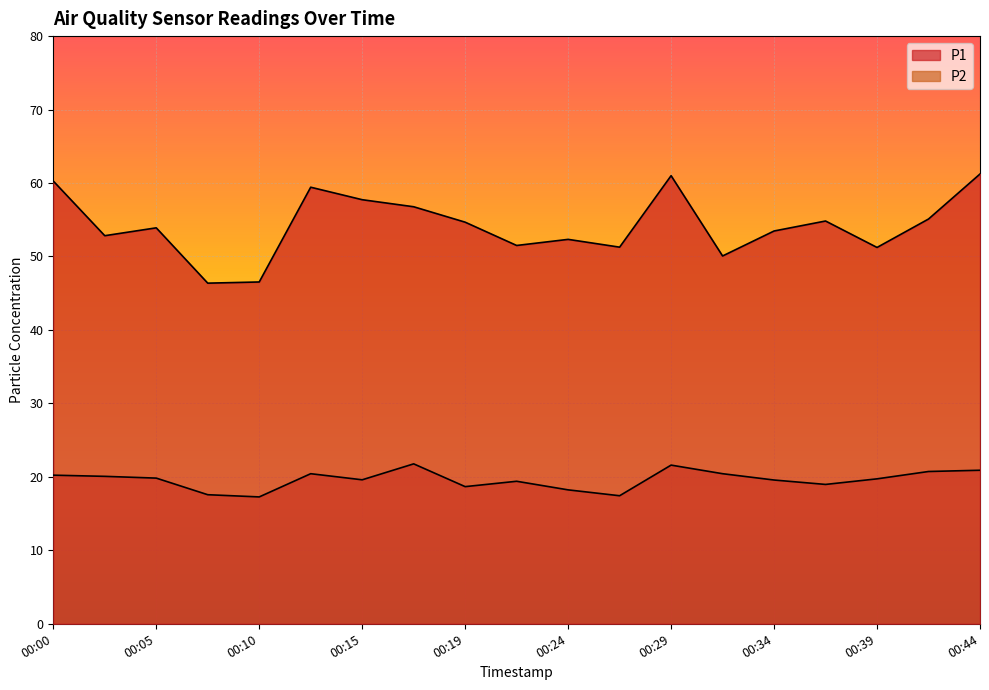

What value does the P2 series have at 00:00?

20.2